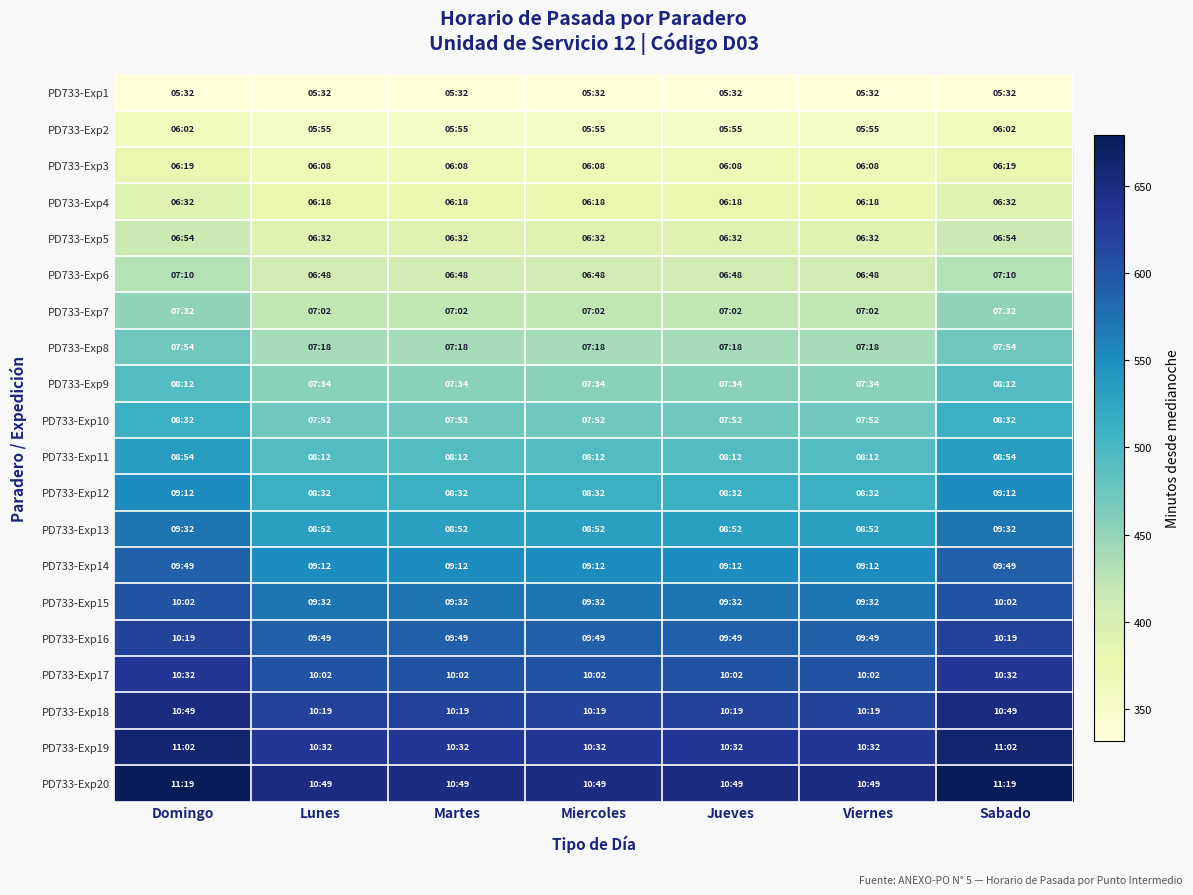

Rank the series at Martes from highest to lowest value.

PD733-Exp20, PD733-Exp19, PD733-Exp18, PD733-Exp17, PD733-Exp16, PD733-Exp15, PD733-Exp14, PD733-Exp13, PD733-Exp12, PD733-Exp11, PD733-Exp10, PD733-Exp9, PD733-Exp8, PD733-Exp7, PD733-Exp6, PD733-Exp5, PD733-Exp4, PD733-Exp3, PD733-Exp2, PD733-Exp1